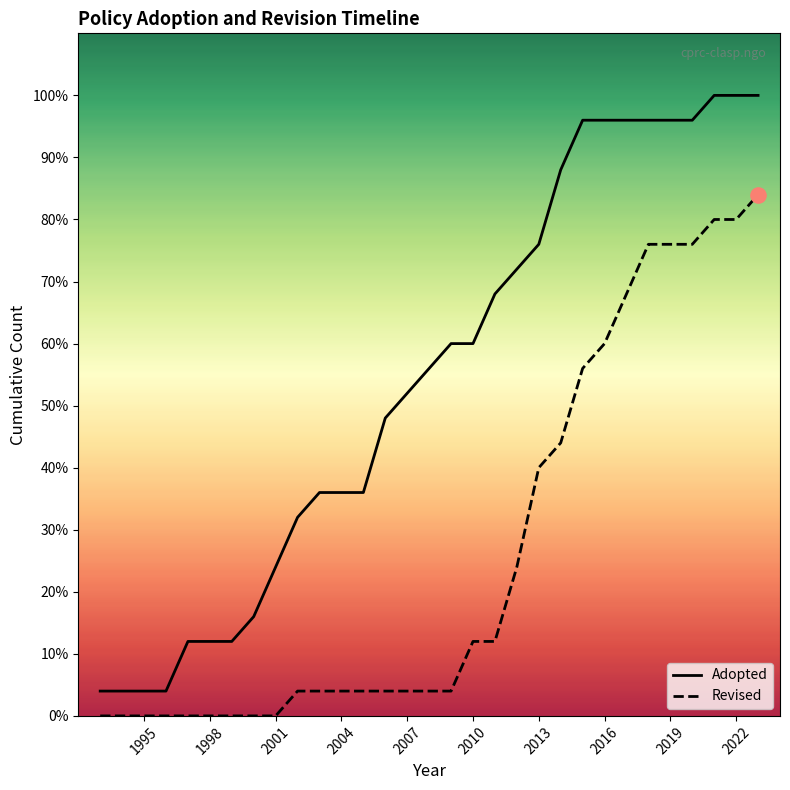

Which series has the largest Y range (max minus min)?

Adopted